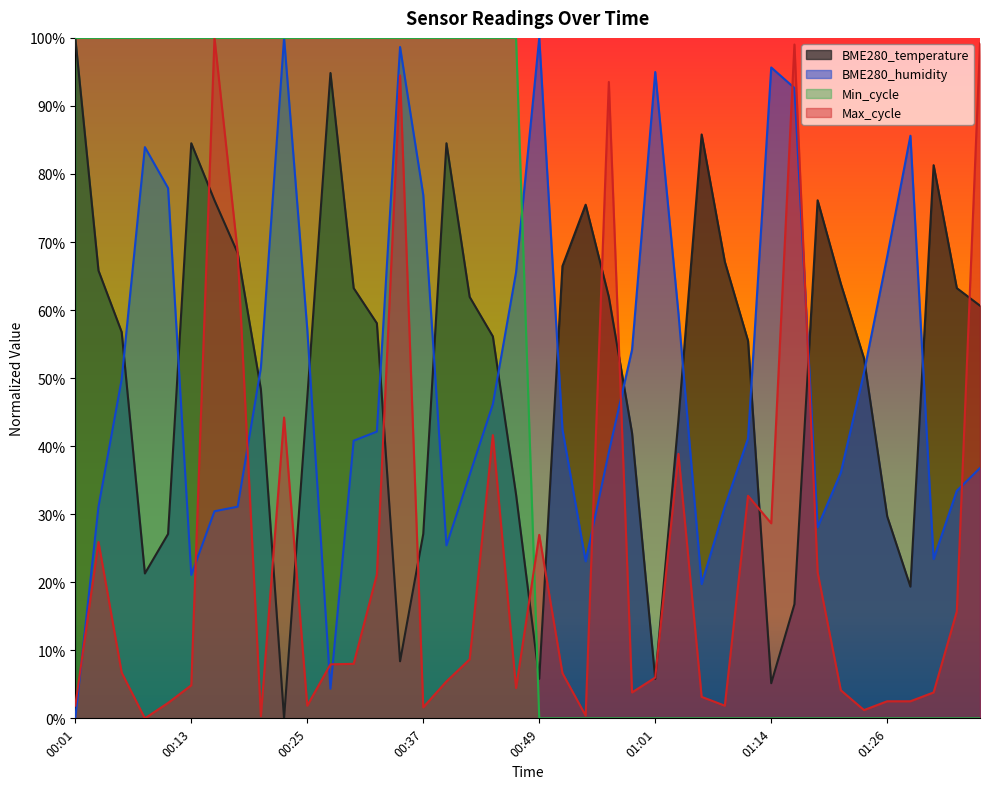

Which category has the lowest value across all series?

00:23